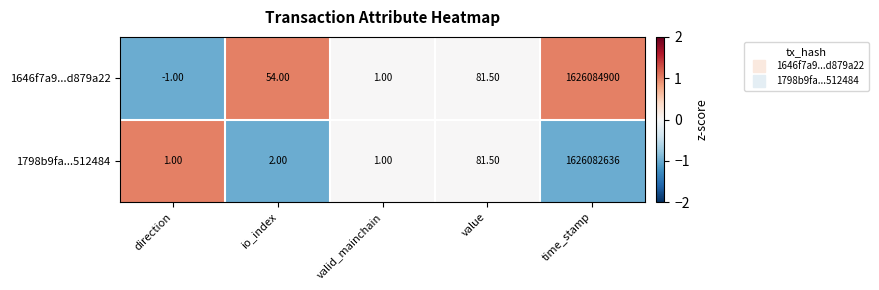

Which series has the widest spread of values?

1646f7a9...d879a22